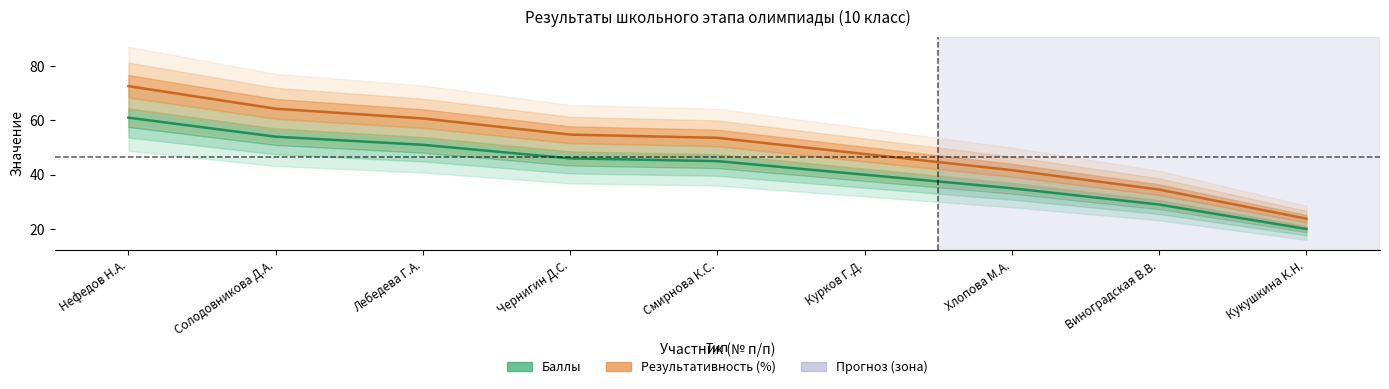

What is the maximum value for Баллы?

61.0